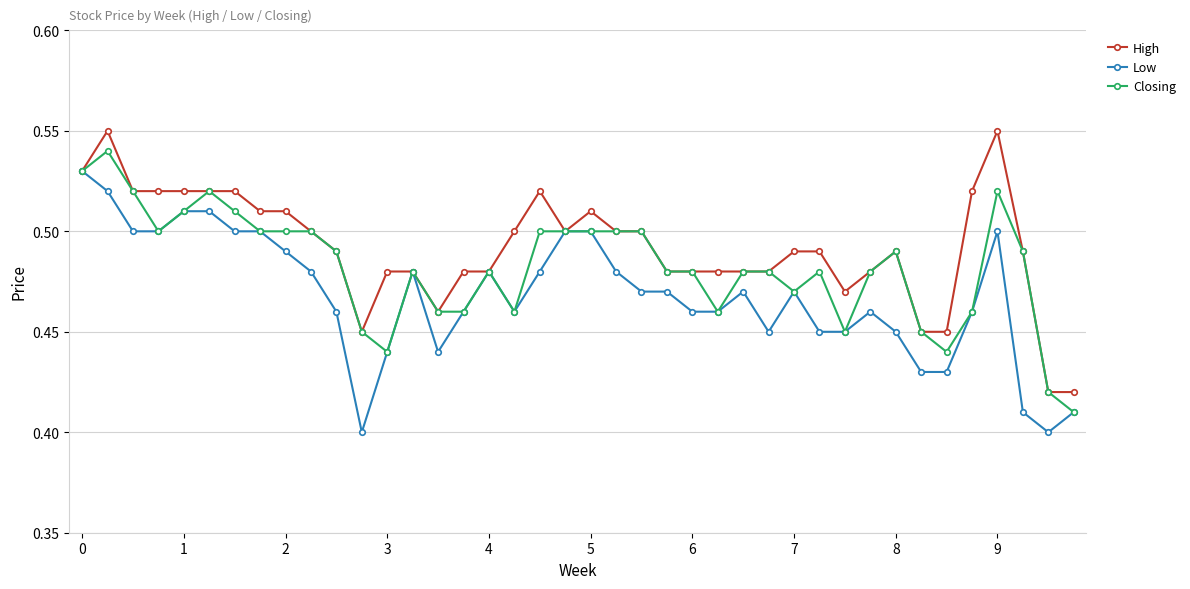

What is the sum of all Closing values?

19.3